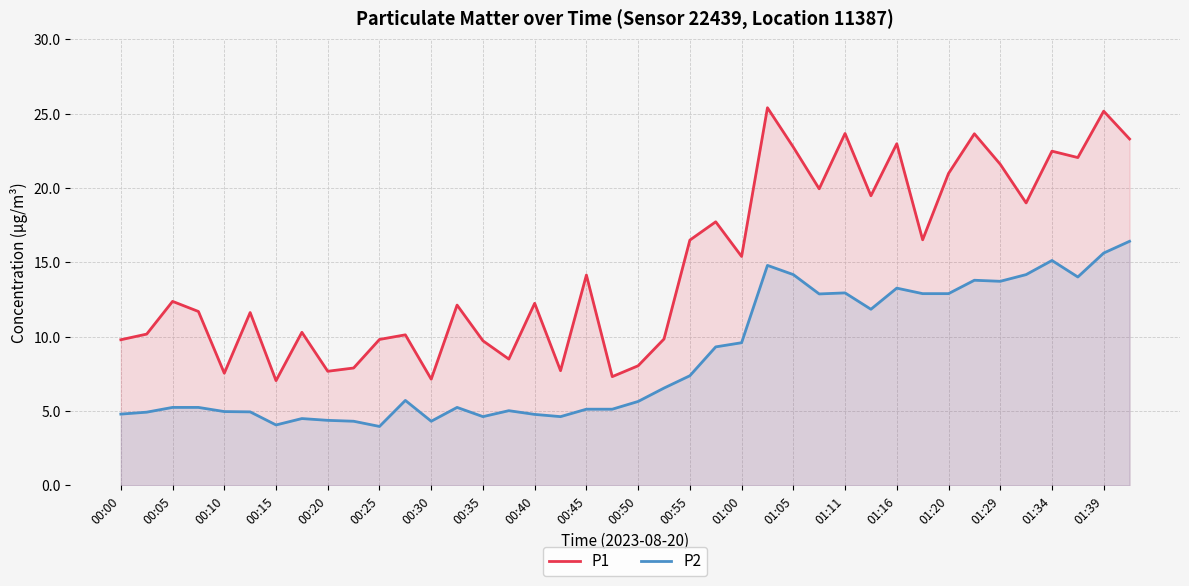

Is it true that P2 equals 3.2 at 01:00?

False